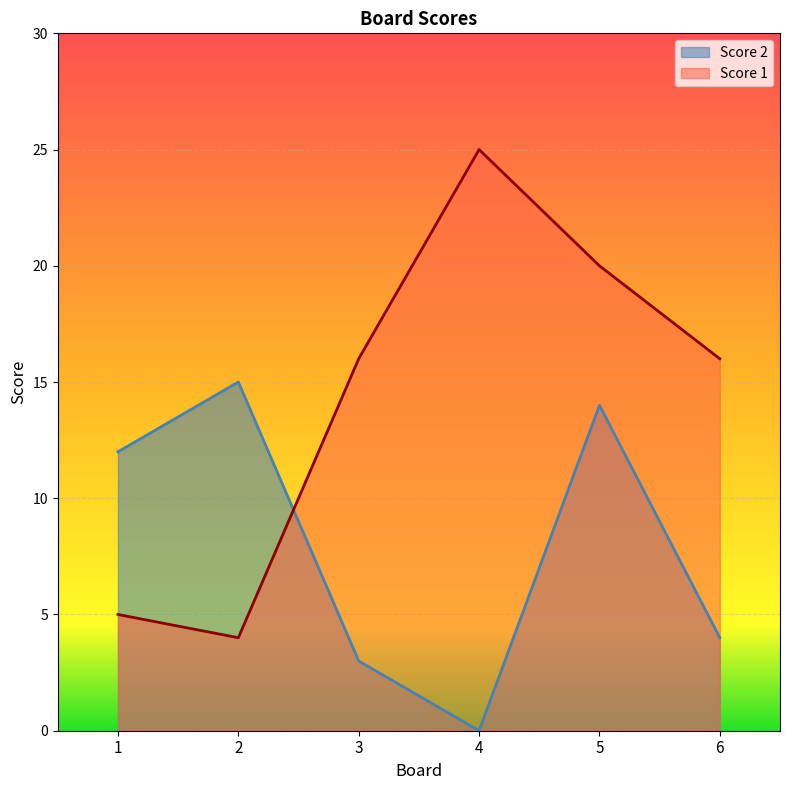

Read the Score 1 value at 1, to the nearest 5.

5